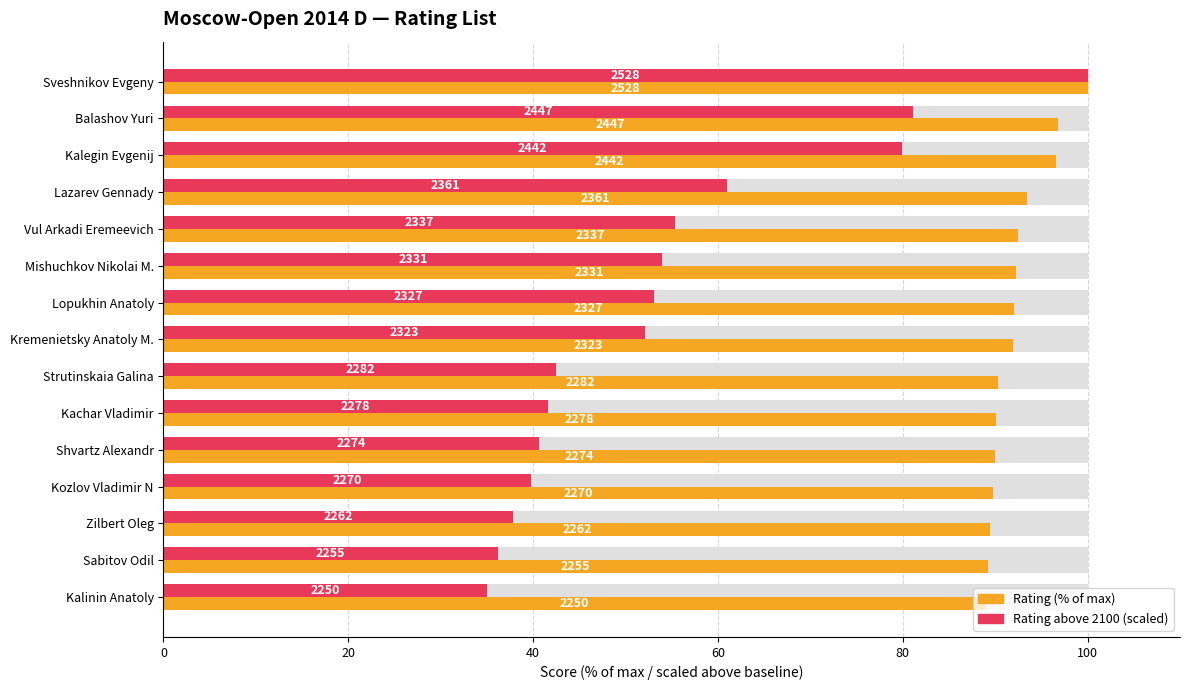

Rank the series by their average value, from highest to lowest.

Rating (% of max), Rating above 2100 (scaled)